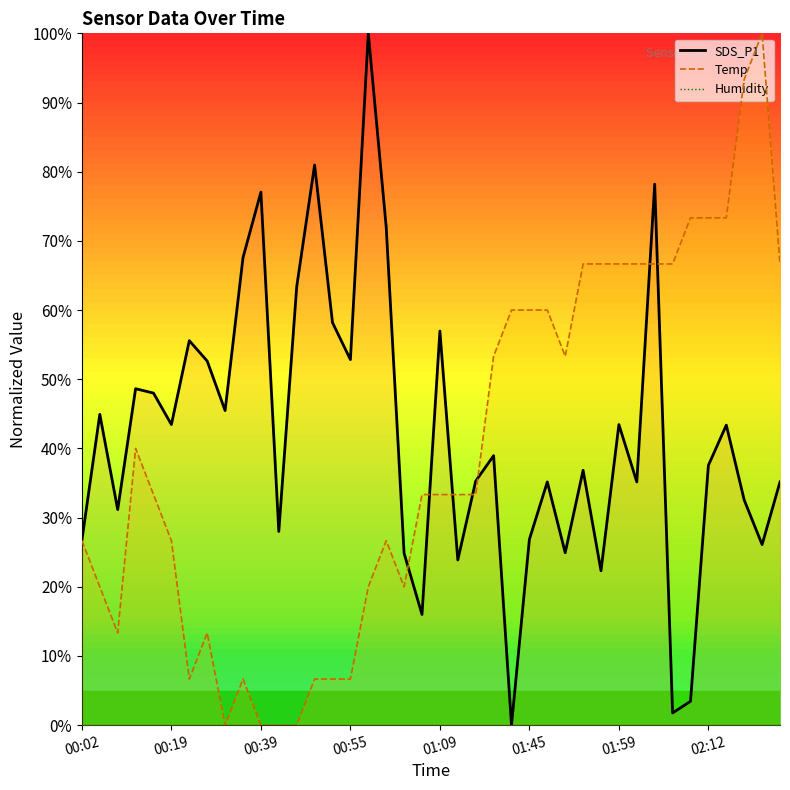

At how many categories does at least one series exceed 71?

10